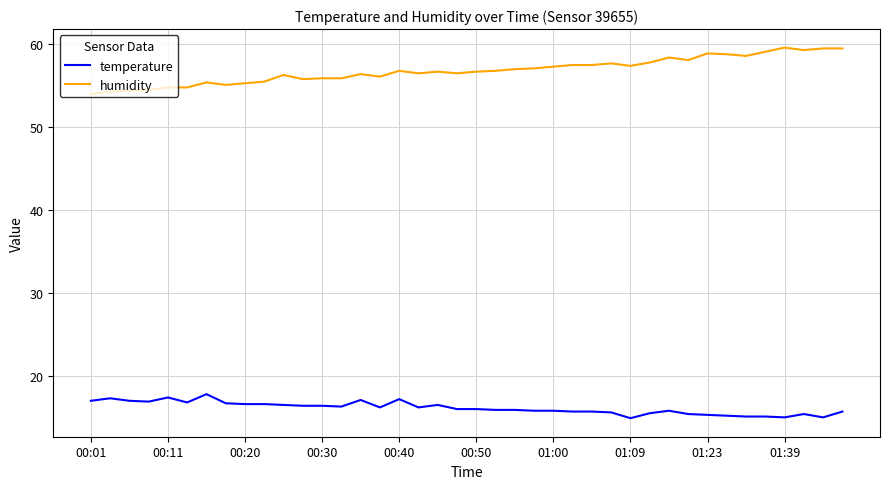

What is the minimum value shown in the chart?

14.9